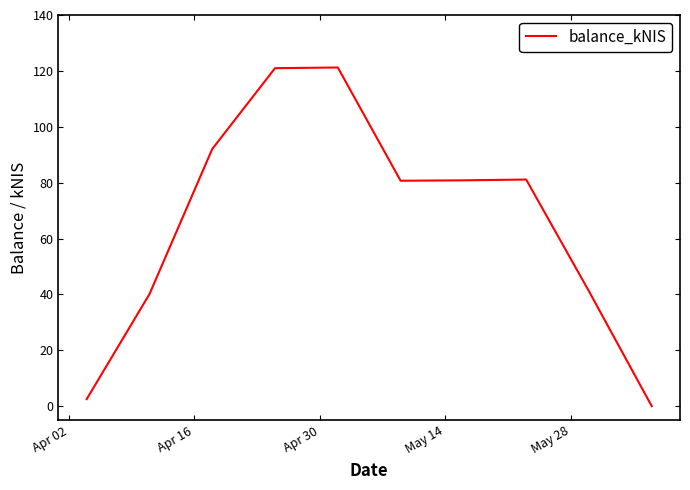

What is the greatest value displayed?

121.2